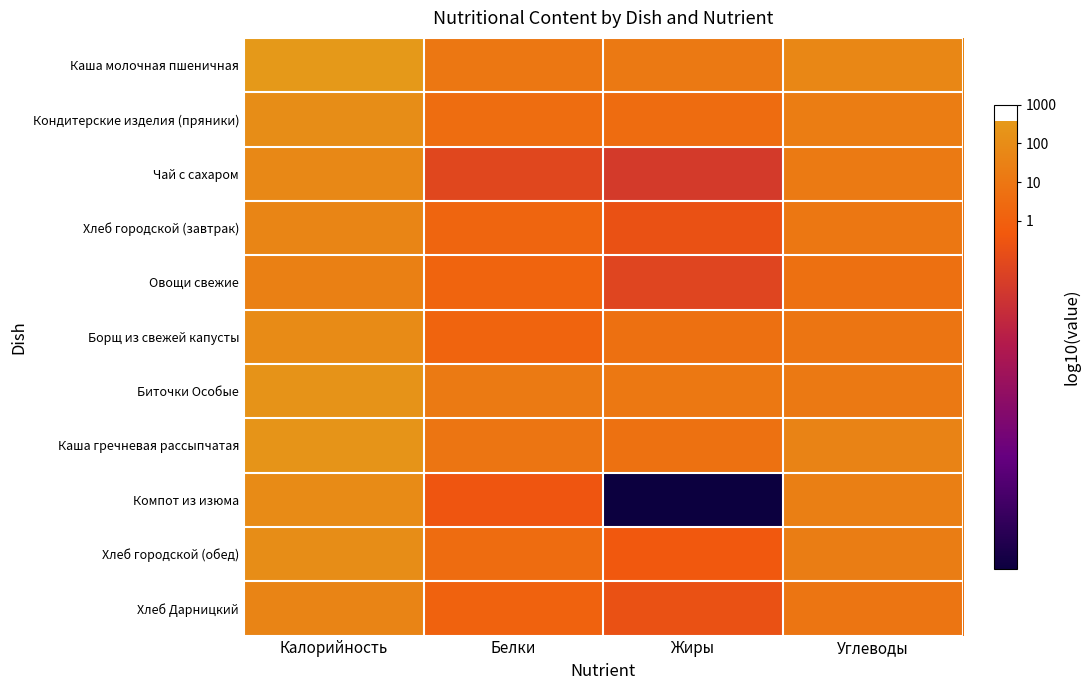

Which series has the widest spread of values?

Компот из изюма